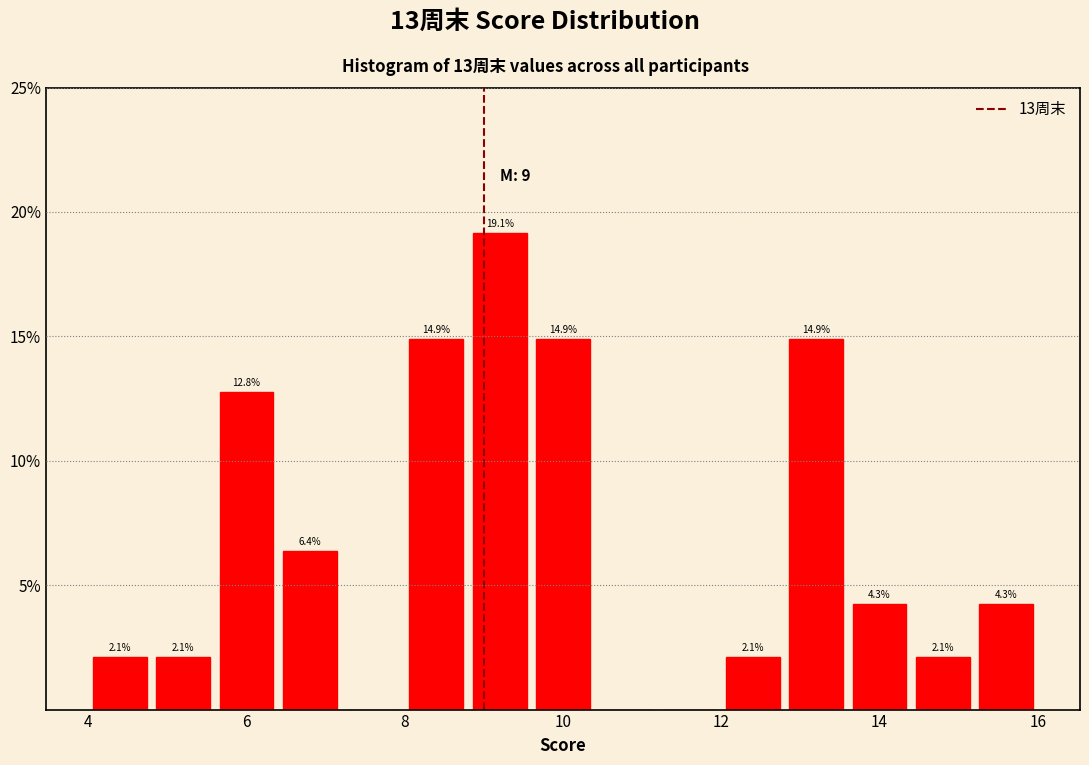

Over which range of the x-axis is the bar tallest?

8.8 to 9.6